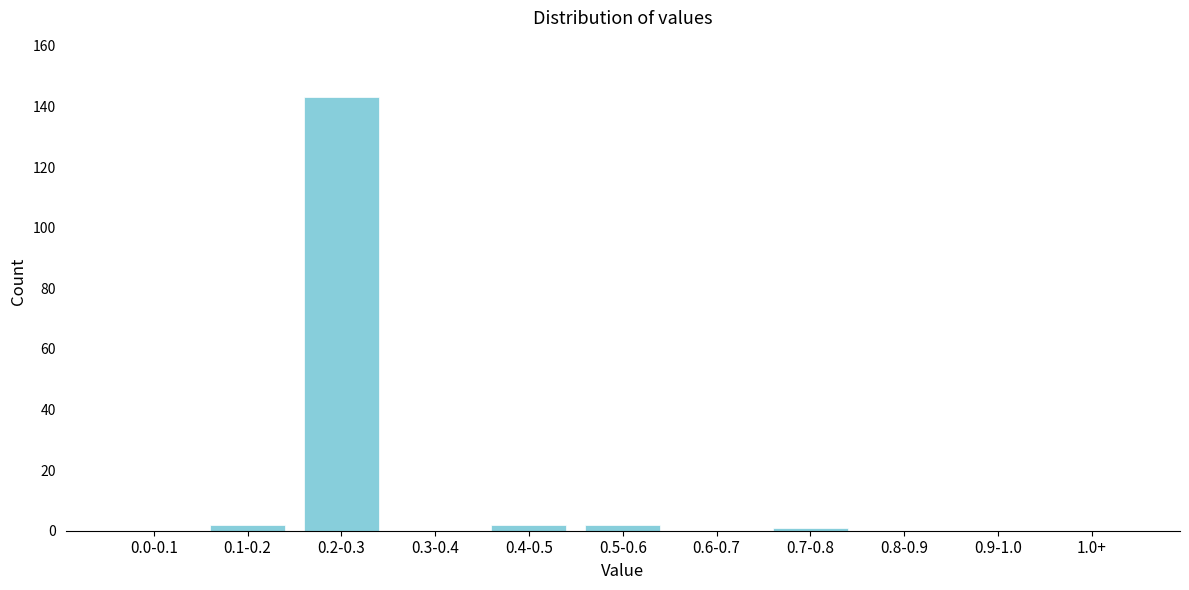

Reading left to right, extract all data points from this chart.

0.0-0.1=0	0.1-0.2=2	0.2-0.3=143	0.3-0.4=0	0.4-0.5=2	0.5-0.6=2	0.6-0.7=0	0.7-0.8=1	0.8-0.9=0	0.9-1.0=0	1.0+=0